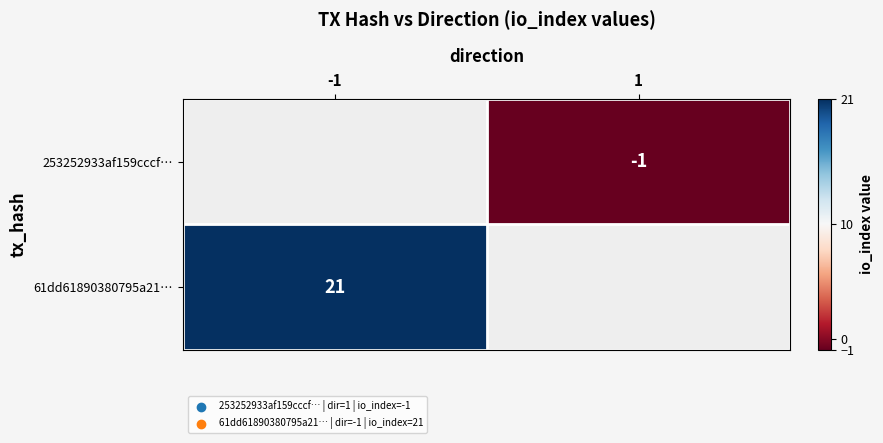

Is it true that 253252933af159cccf… equals -1 at 1?

True